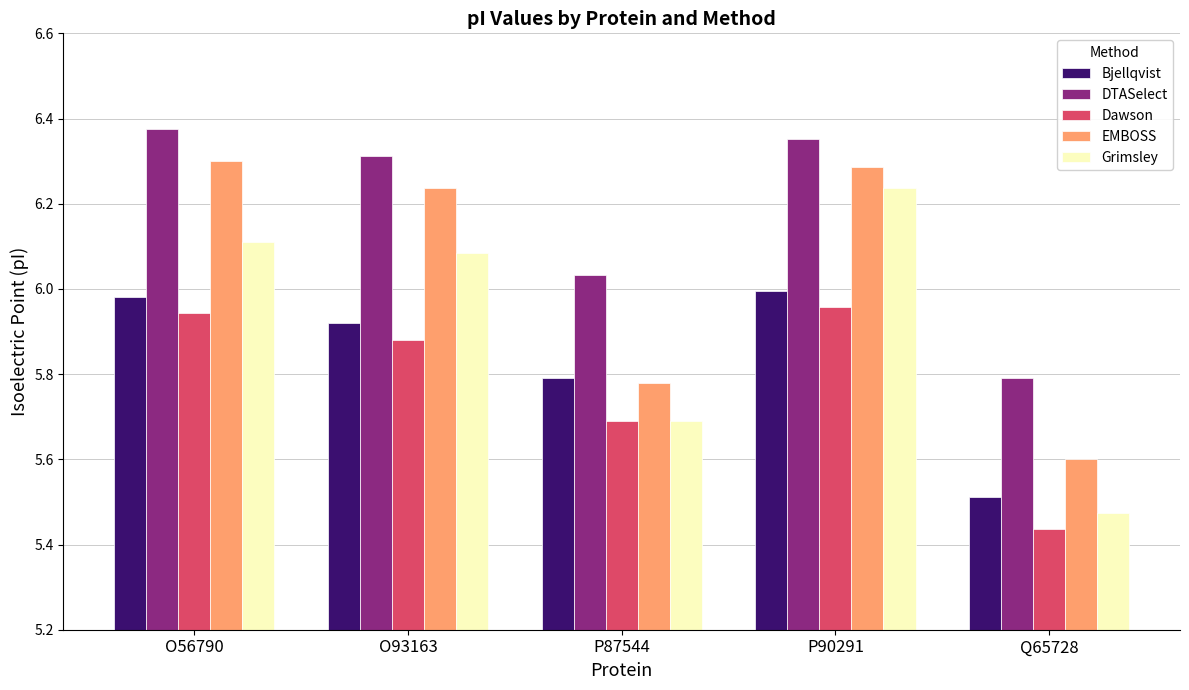

Where is EMBOSS nearest to the value 5?

Q65728